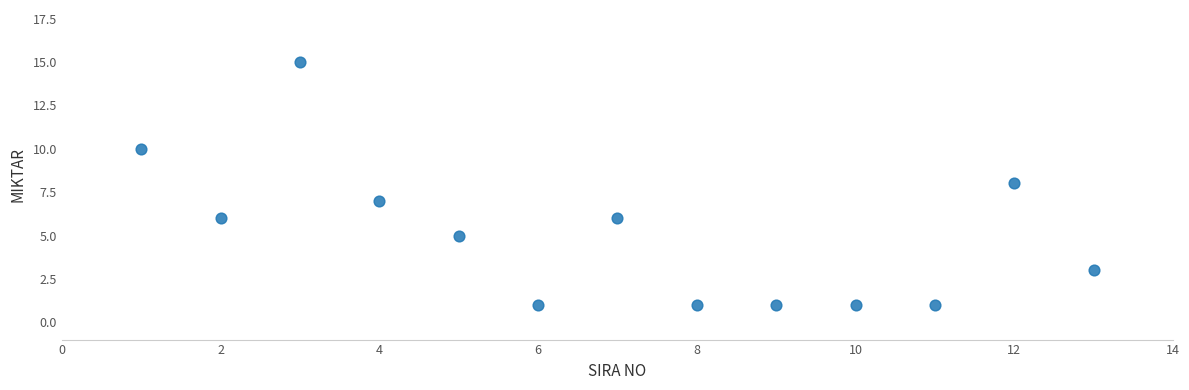

What is the range of Y values (max minus min)?

14